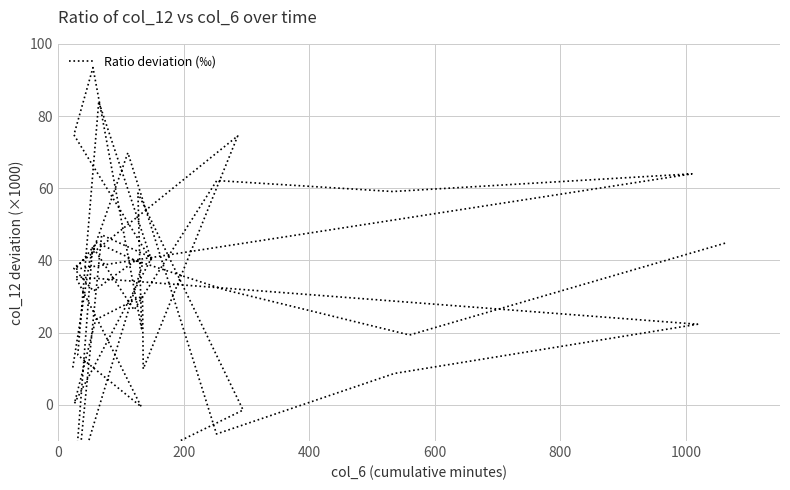

What is the value of the 34th point from the left?

74.5